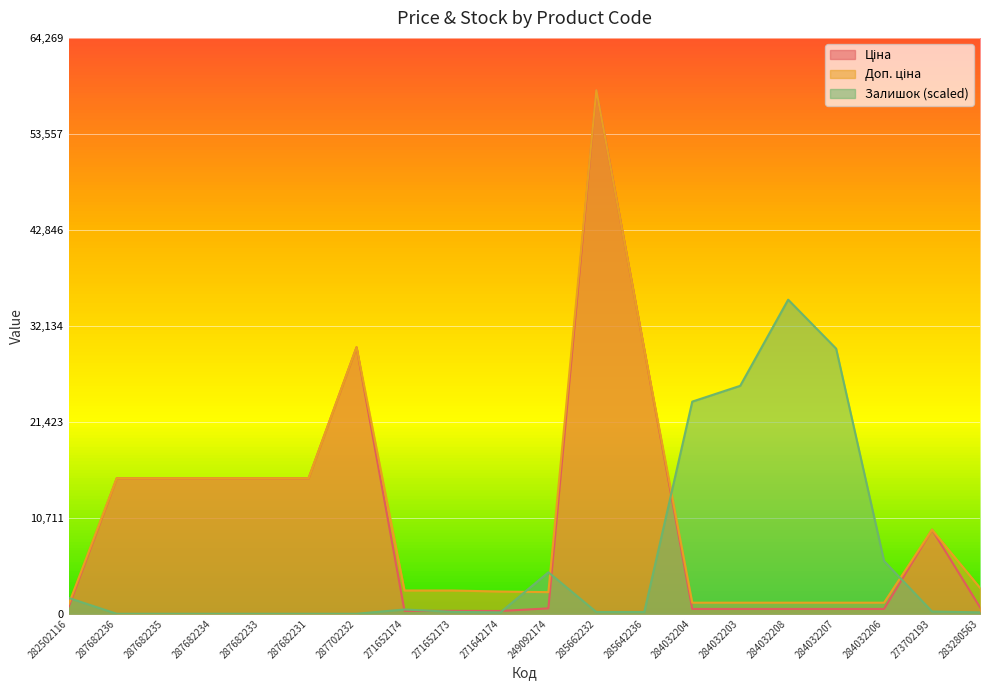

What is the difference between the highest and lowest values at 271652174?

2273.5